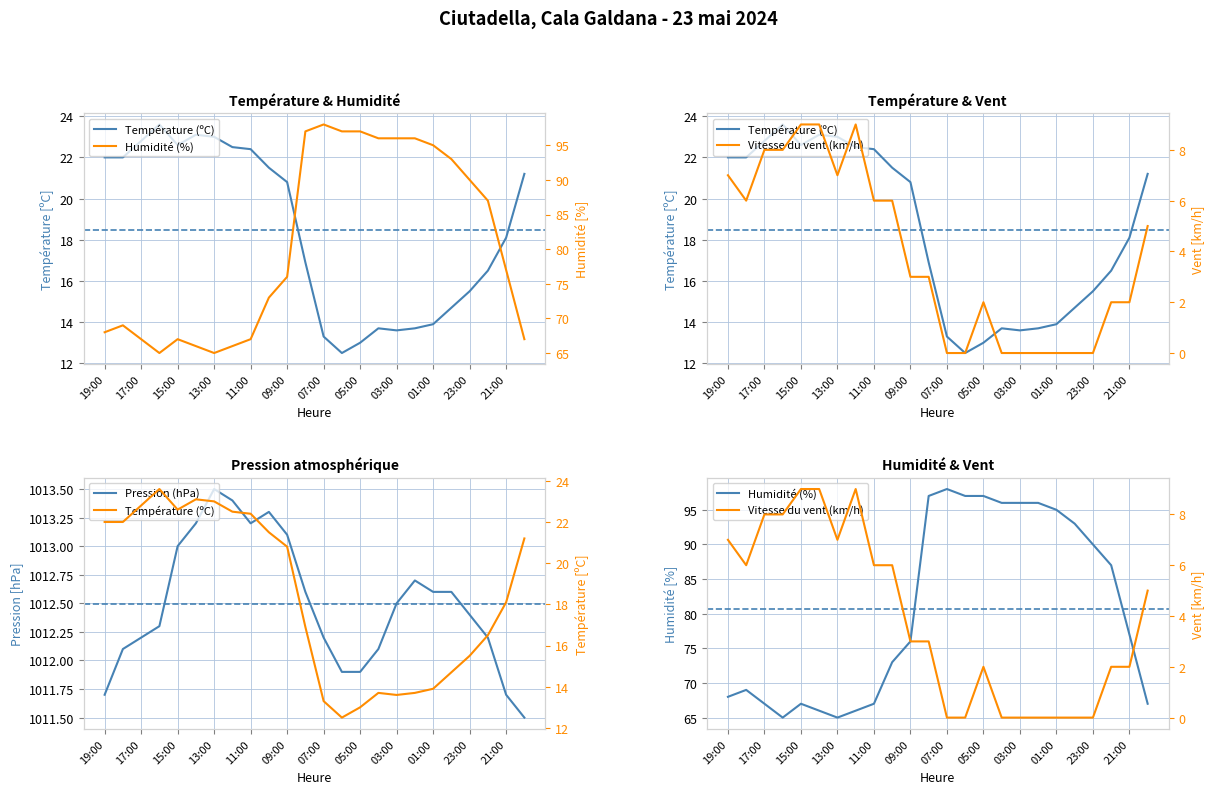

At which category does Température (ºC) reach its first local valley?

15:00